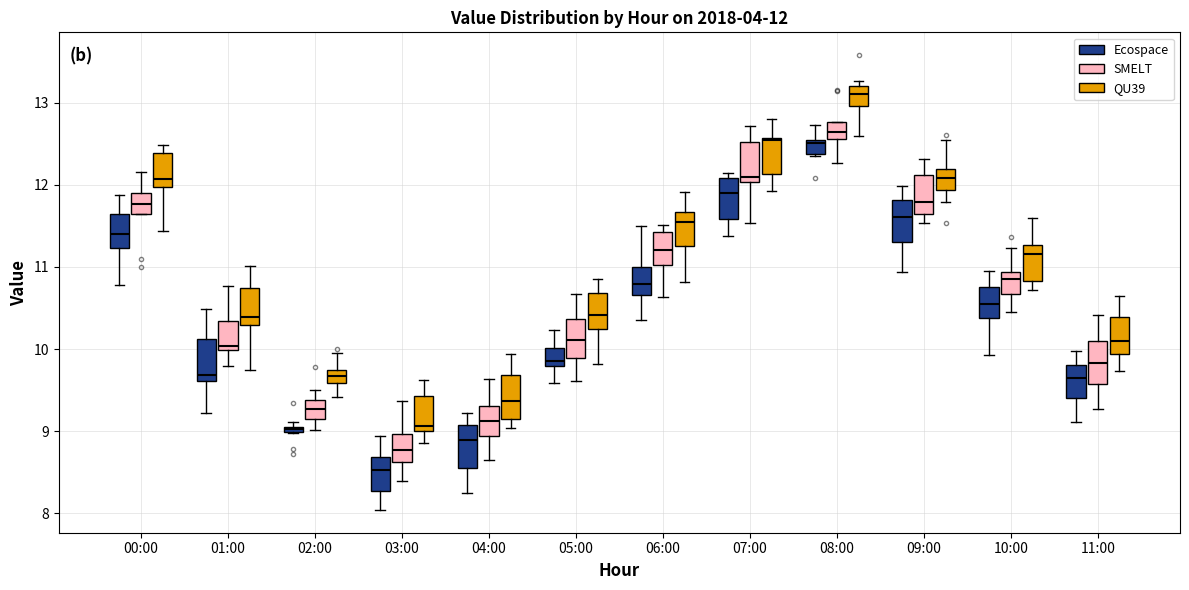

Which box's median line is the lowest?

03:00 (Ecospace)